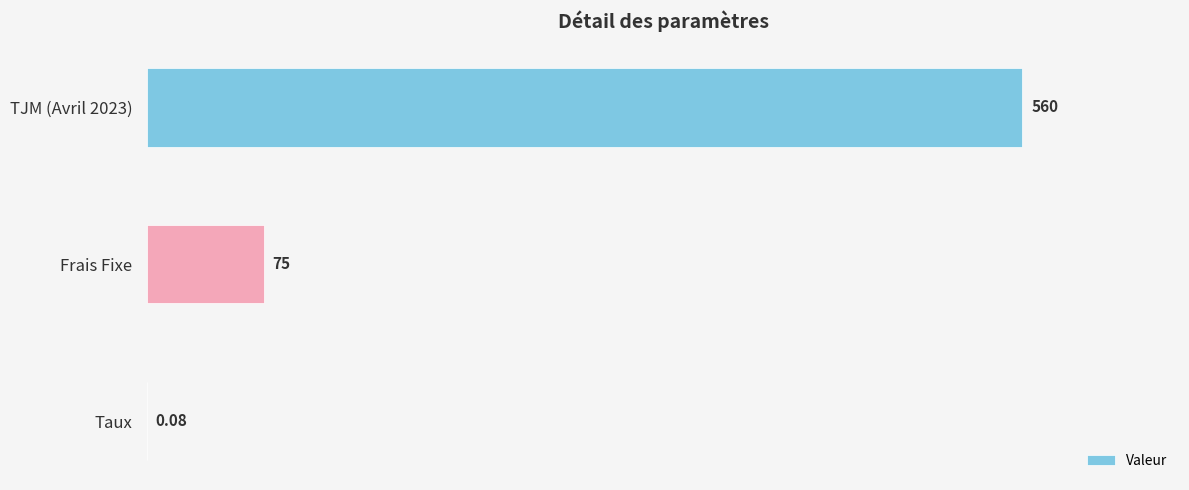

How many categories are shown in the chart?

3